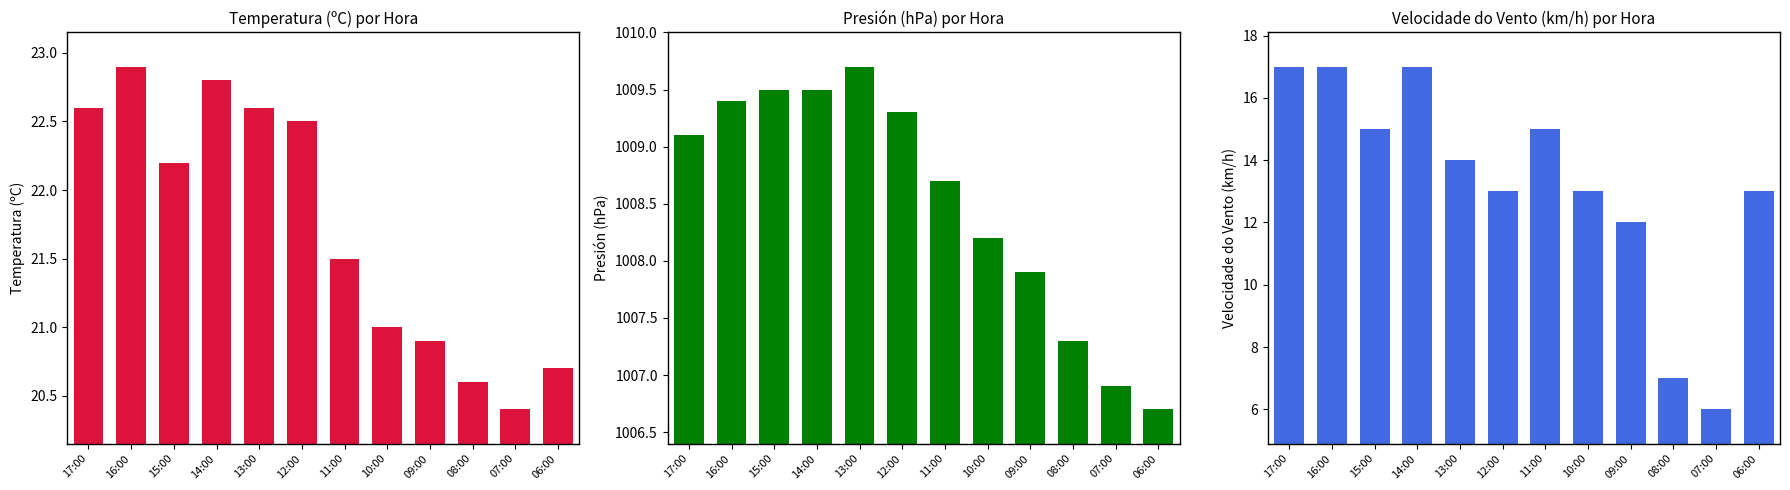

True or false: Temperatura (ºC) has a value of 4.3 at 07:00.

False